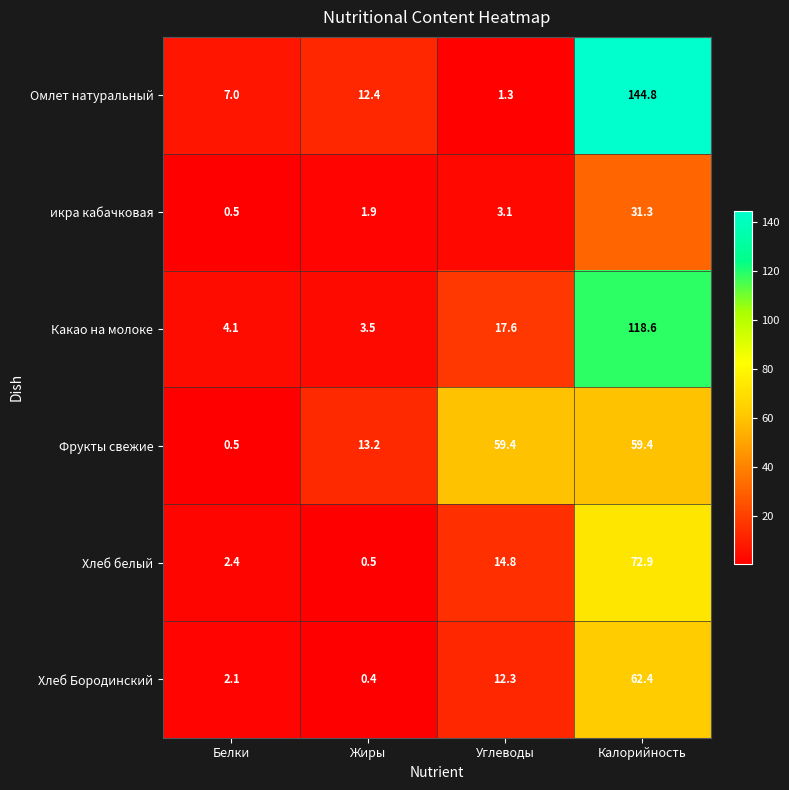

Reading left to right, list all the values displayed in this chart.

Омлет натуральный: Белки=7.0	Жиры=12.4	Углеводы=1.3	Калорийность=144.8
икра кабачковая: Белки=0.5	Жиры=1.9	Углеводы=3.1	Калорийность=31.3
Какао на молоке: Белки=4.1	Жиры=3.5	Углеводы=17.6	Калорийность=118.6
Фрукты свежие: Белки=0.5	Жиры=13.2	Углеводы=59.4	Калорийность=59.4
Хлеб белый: Белки=2.4	Жиры=0.5	Углеводы=14.8	Калорийность=72.9
Хлеб Бородинский: Белки=2.1	Жиры=0.4	Углеводы=12.3	Калорийность=62.4